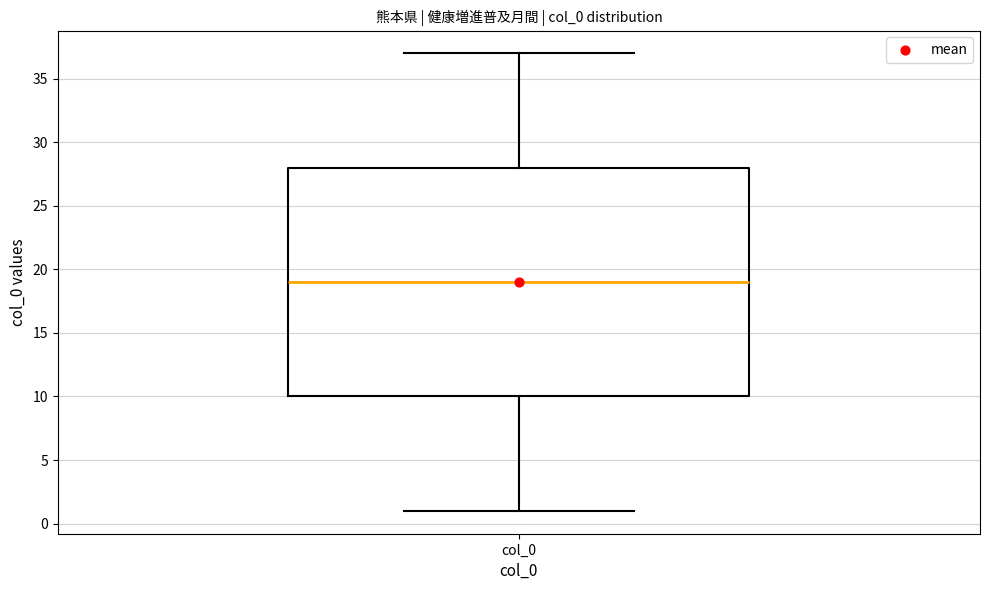

Read this box plot against the y-axis: the position of the median line, the range covered by the box, and the ends of both whiskers. The values are not printed on the chart, so give them approximately, as read against the axis.

median 19, box 10 to 28, whiskers 1 to 37